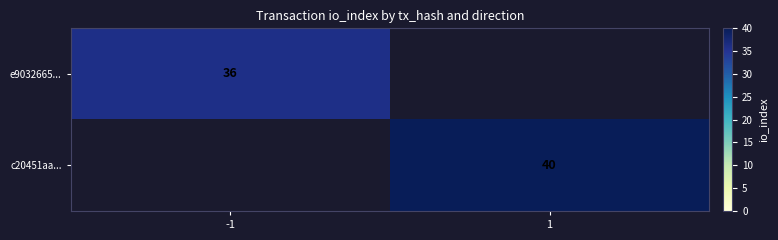

List the series in order of their overall mean, highest first.

c20451aa..., e9032665...